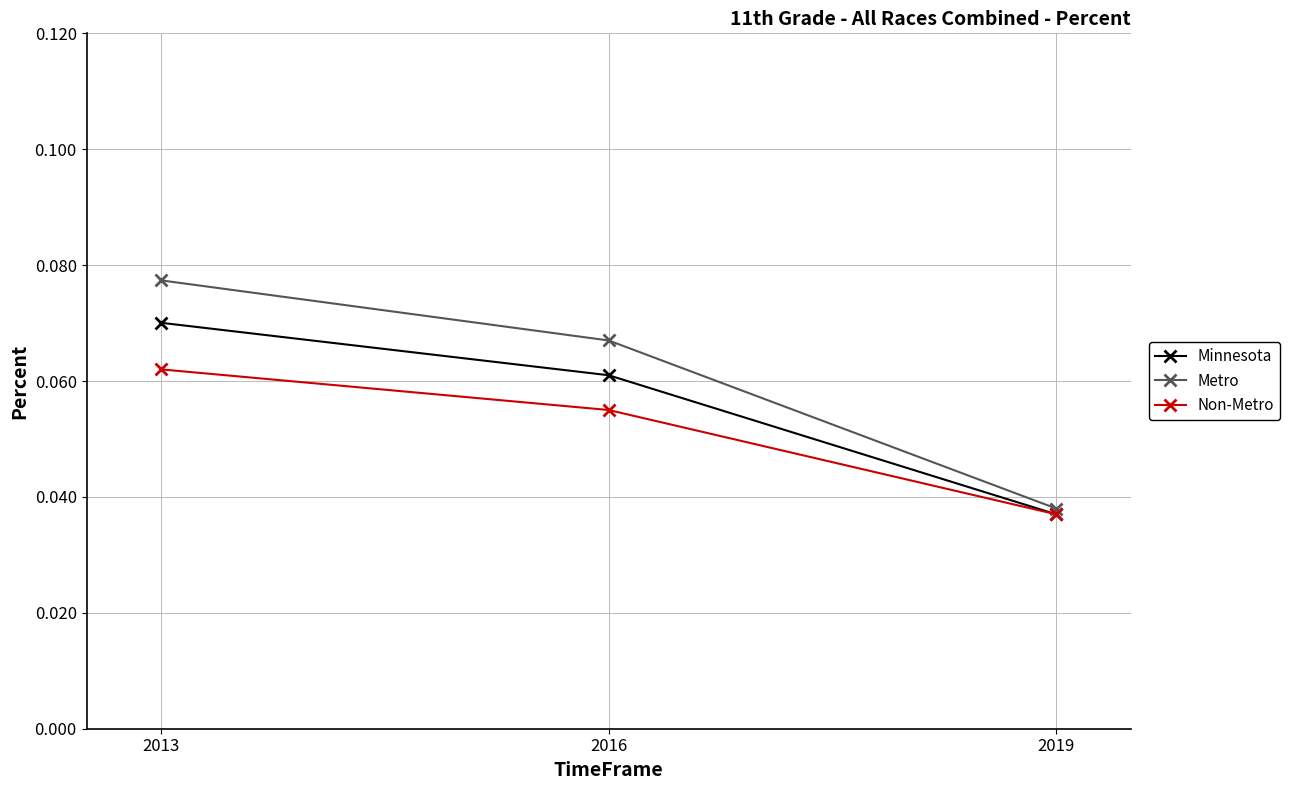

Which series has the largest total across all categories?

Metro